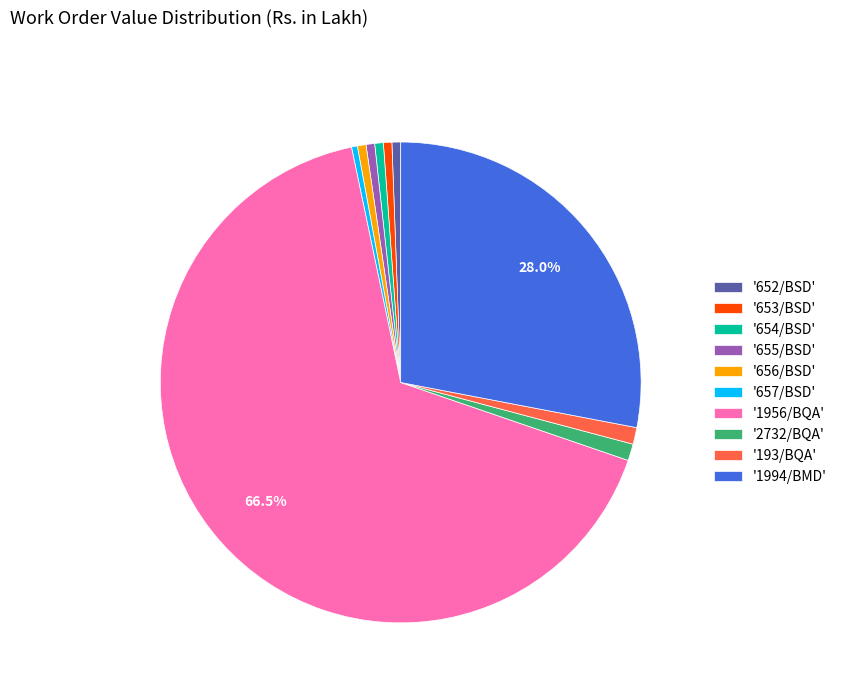

Between '652/BSD' and '1956/BQA', which is larger?

'1956/BQA'